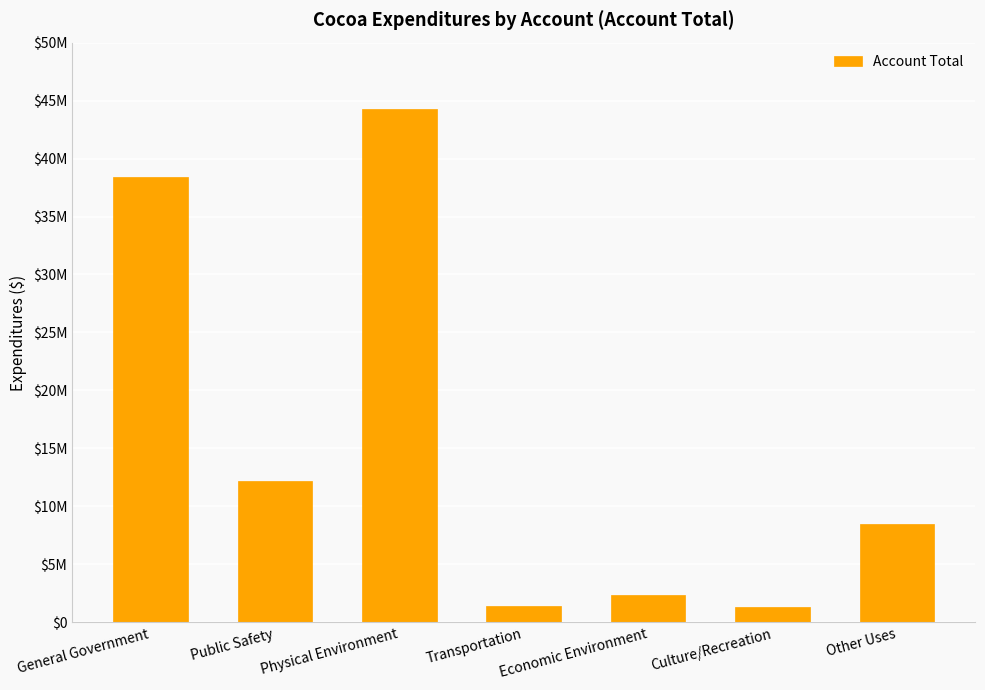

Rank the categories by value from lowest to highest.

Culture/Recreation, Transportation, Economic Environment, Other Uses, Public Safety, General Government, Physical Environment